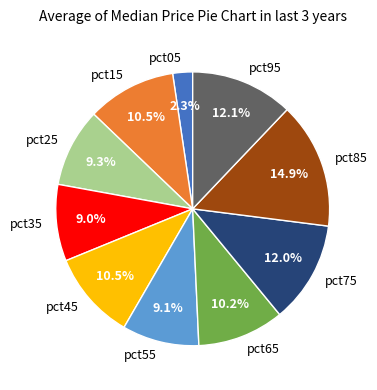

What is the smallest slice in the pie chart?

pct05